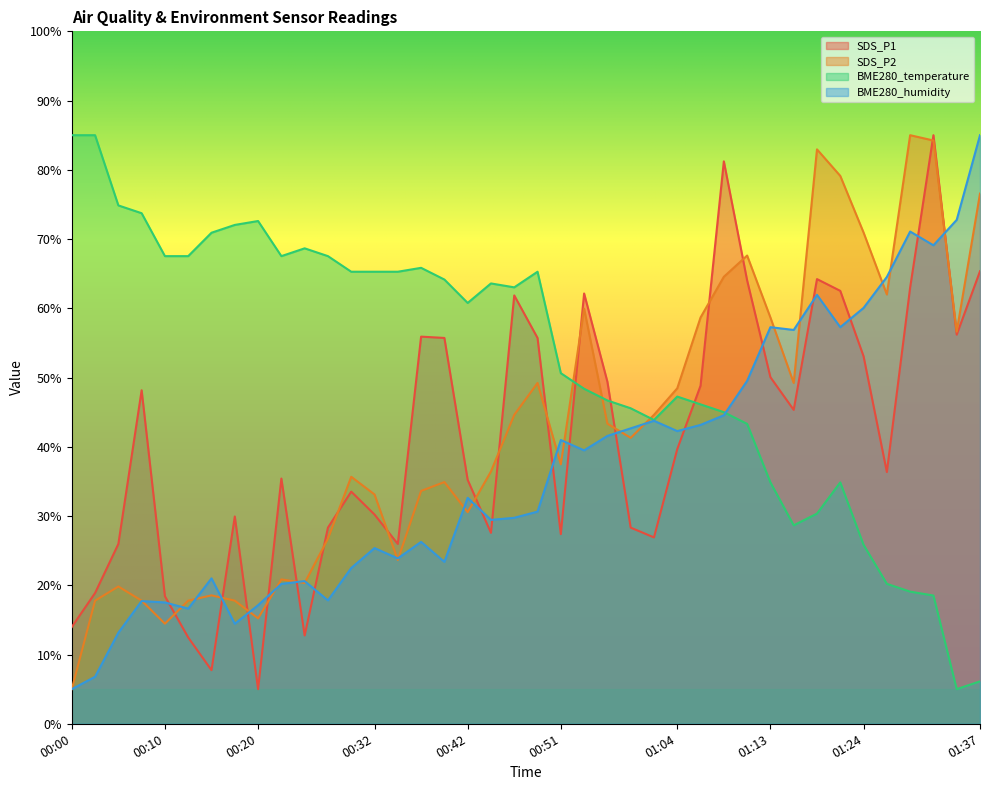

Which category has the highest value in the SDS_P1 series?

01:32